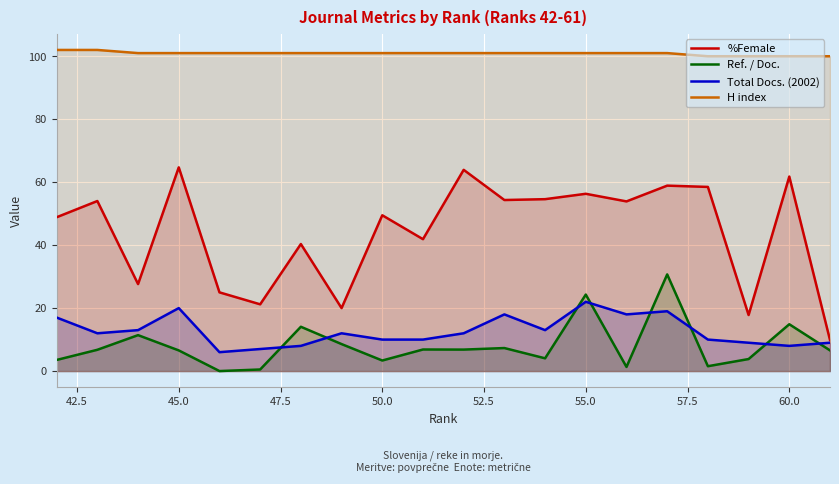

What is the average value of the %Female series?

44.2